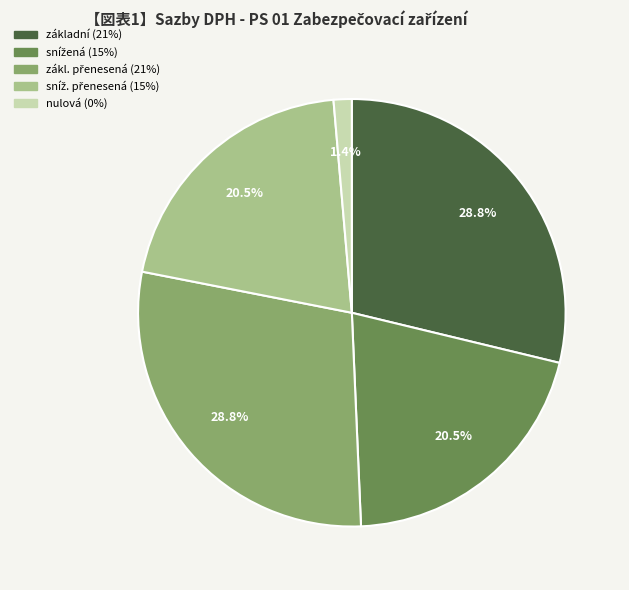

Does any single category account for the majority?

No